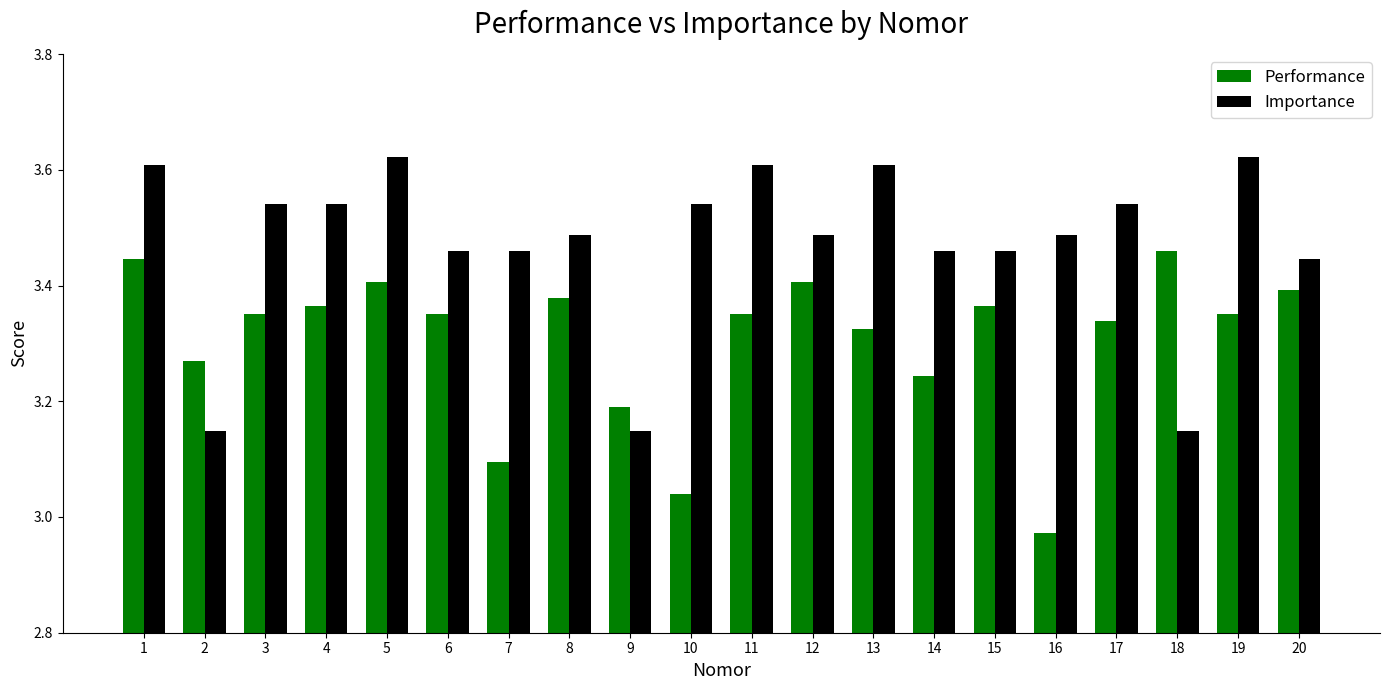

List the series in order of their peak value, highest first.

Importance, Performance